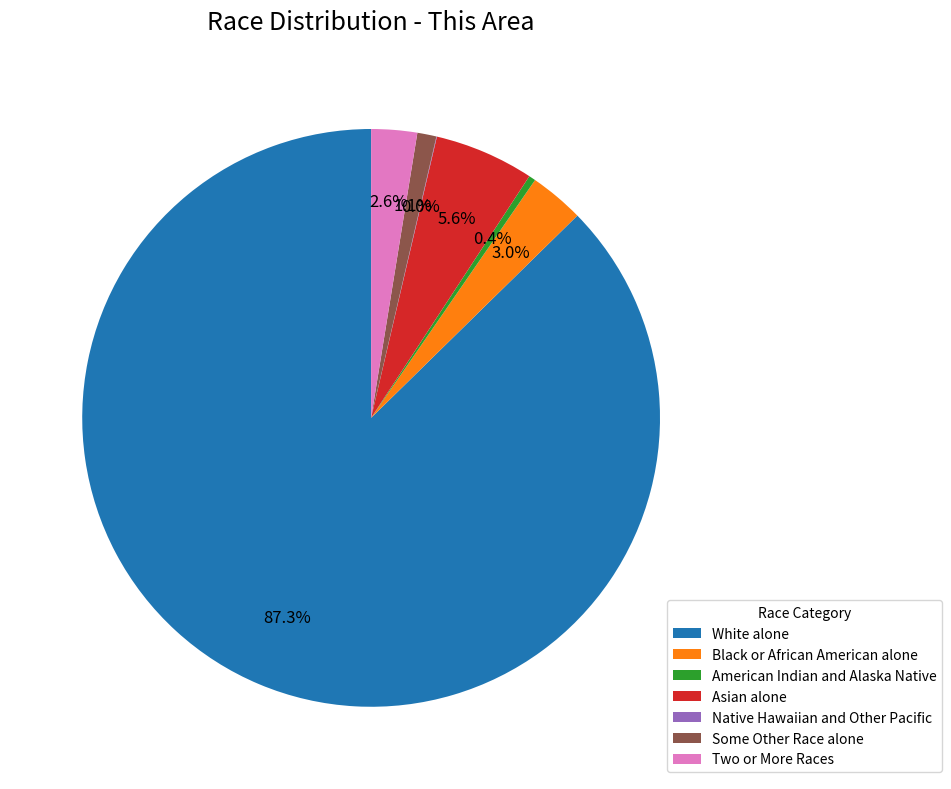

To the nearest percent, what is the average slice percentage?

14%